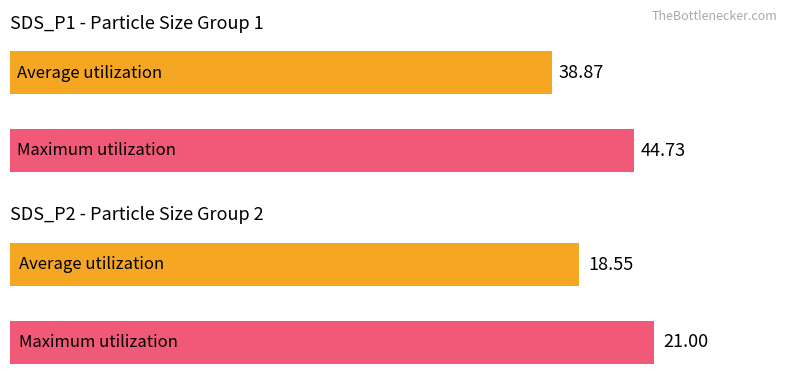

Which series has the largest range (max minus min)?

SDS_P1